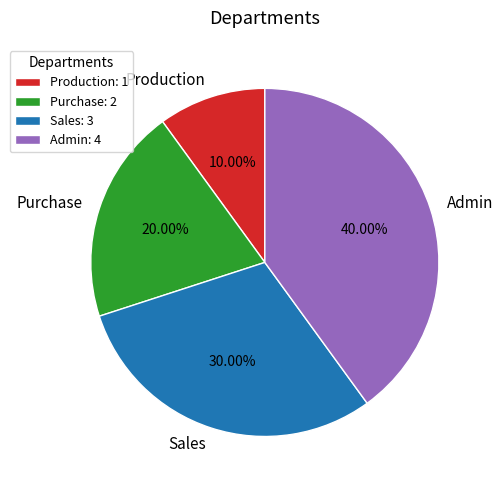

To the nearest percent, what is the combined percentage of Sales and Admin?

70%